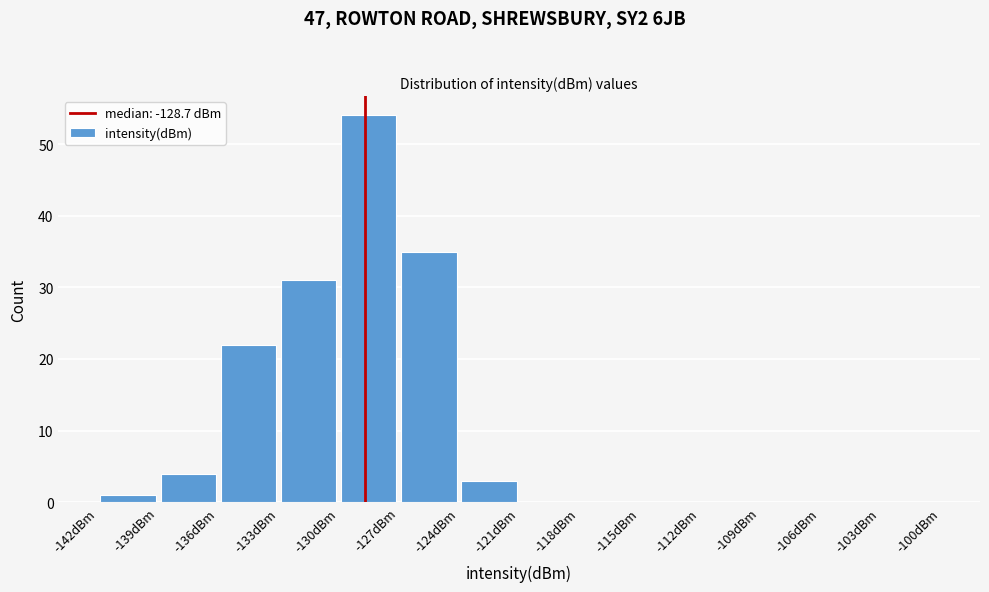

Reading left to right, transcribe this chart: for each bar, give the range it covers on the x-axis and its height. The values are not printed on the chart, so give them approximately, as read against the axis.

-142 to -139: 1
-139 to -136: 4
-136 to -133: 22
-133 to -130: 31
-130 to -127: 54
-127 to -124: 35
-124 to -121: 3
-121 to -118: 0
-118 to -115: 0
-115 to -112: 0
-112 to -109: 0
-109 to -106: 0
-106 to -103: 0
-103 to -100: 0